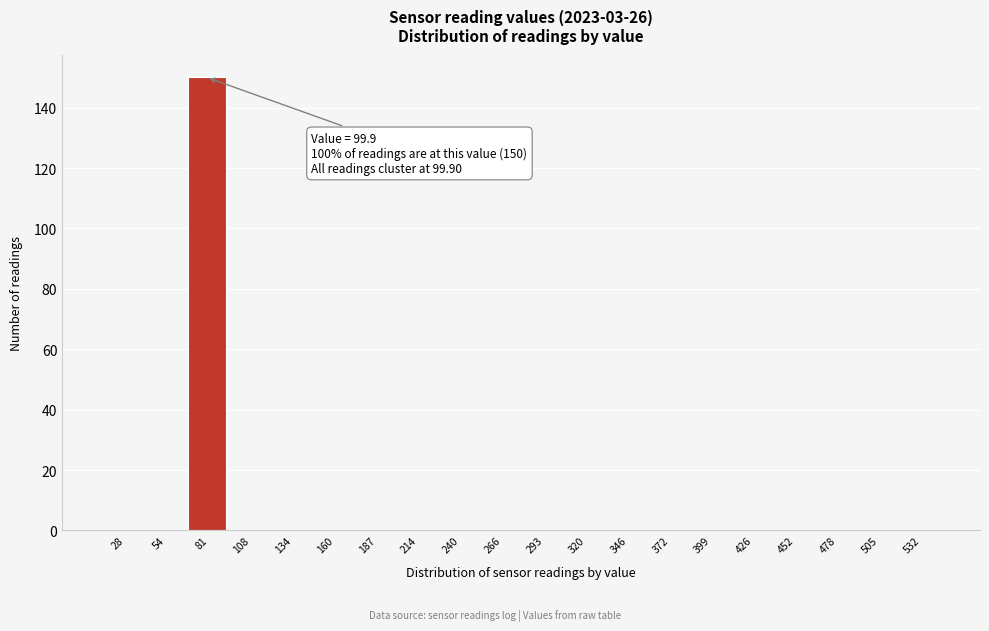

Reading left to right, extract all data points from this chart.

28=0	54=0	81=150	108=0	134=0	160=0	187=0	214=0	240=0	266=0	293=0	320=0	346=0	372=0	399=0	426=0	452=0	478=0	505=0	532=0